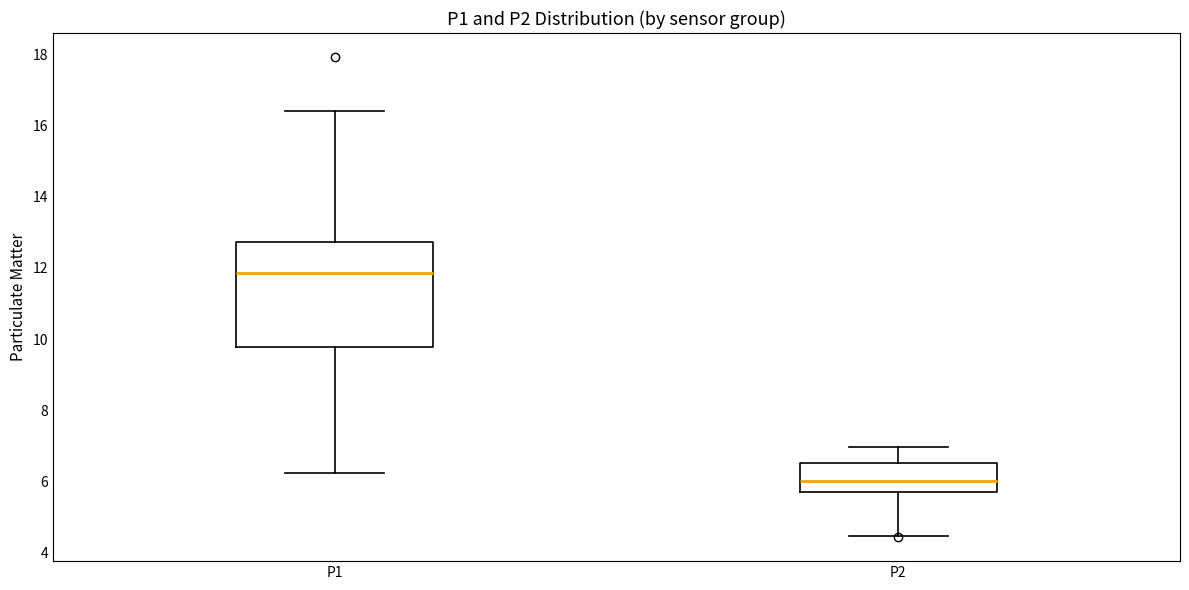

Reading left to right, transcribe this box plot: for each box, give where its median line is, the range the box spans, and where its two whiskers end, as read against the y-axis. The values are not printed on the chart, so give them approximately, as read against the axis.

P1: median 11.8, box 9.8 to 12.8, whiskers 6.2 to 16.4
P2: median 6.0, box 5.6 to 6.6, whiskers 4.4 to 7.0